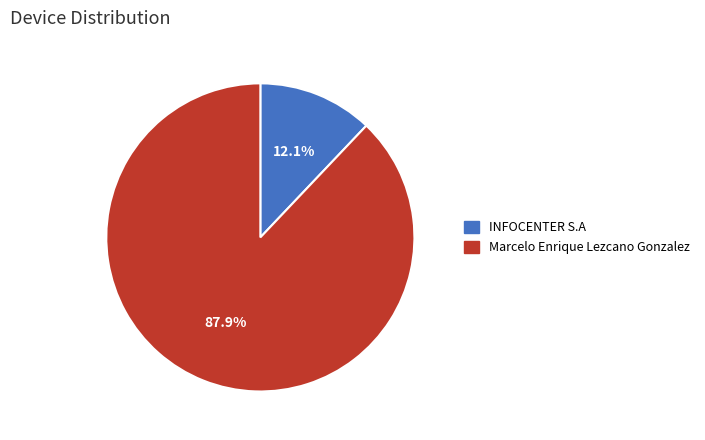

To the nearest percent, what percentage of the pie is INFOCENTER S.A?

12%